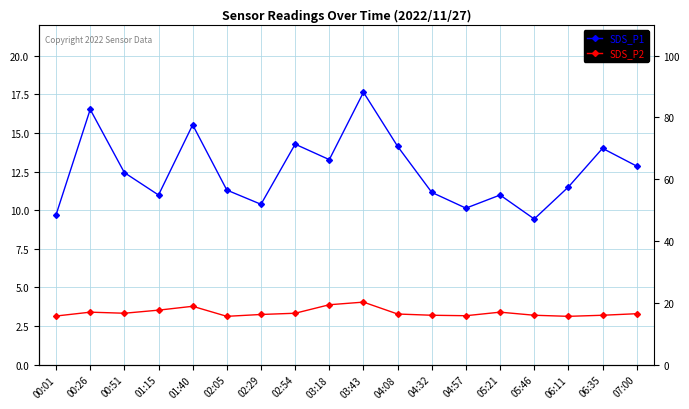

How many lines are shown in the chart?

3